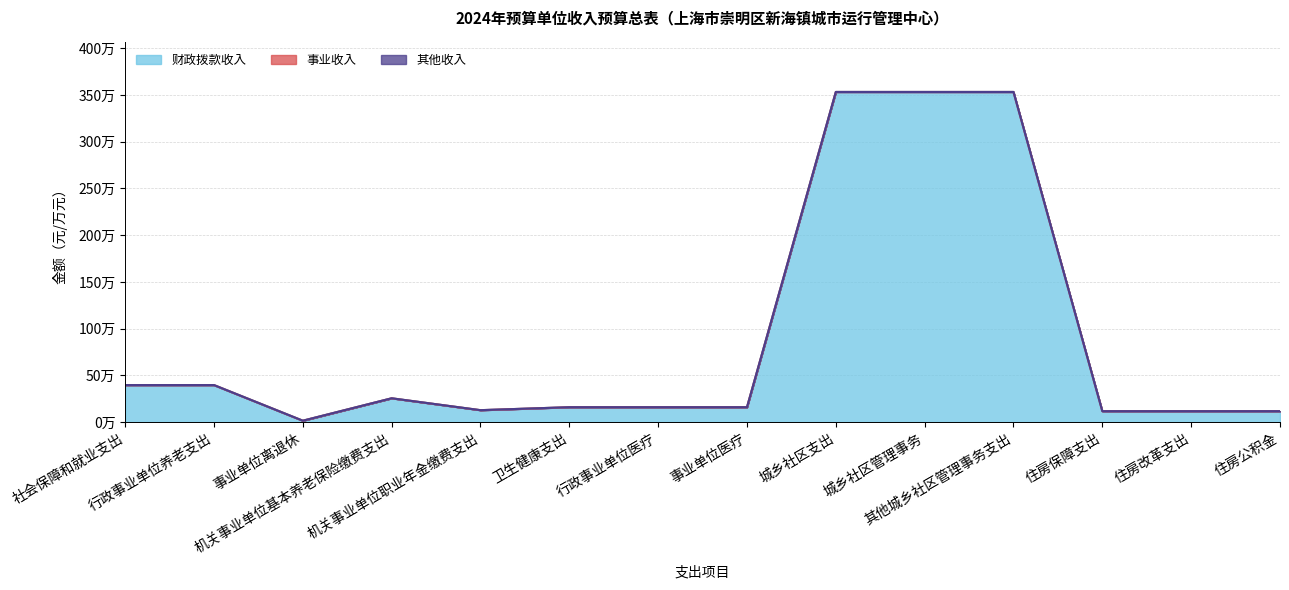

At which label does 其他收入 reach its peak?

社会保障和就业支出